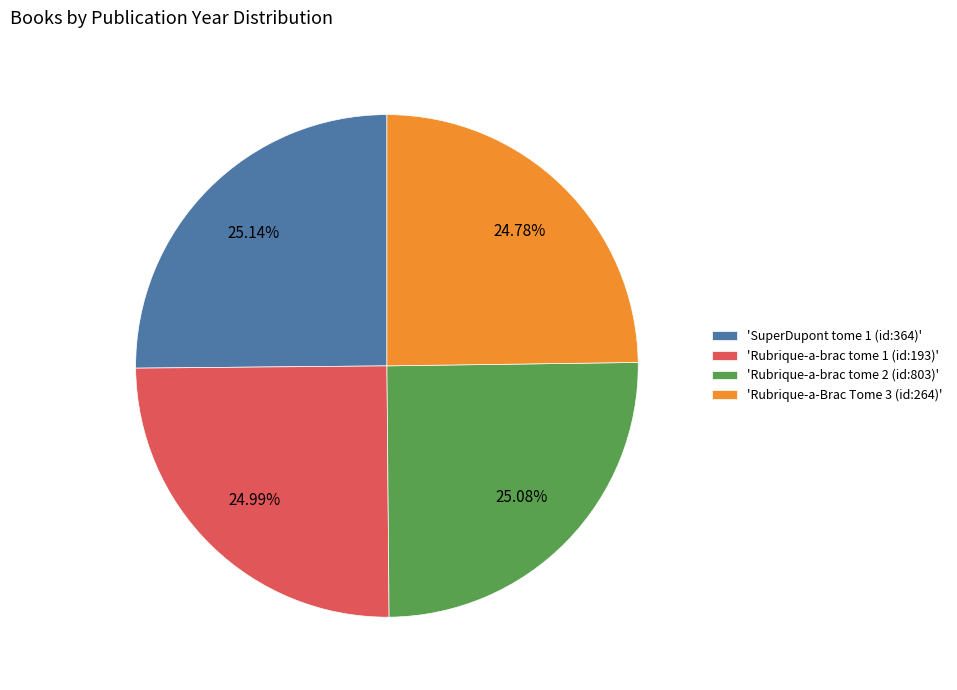

Does any single category account for the majority?

No